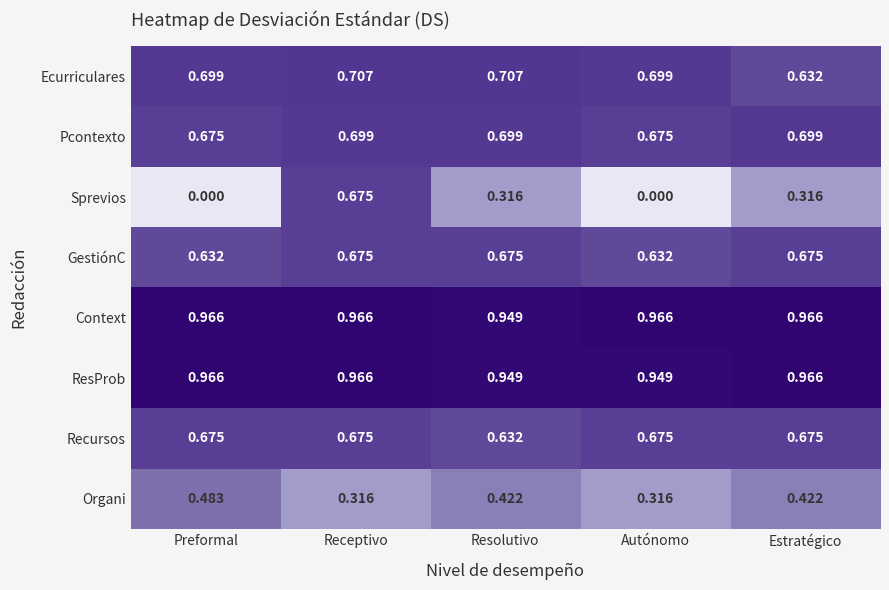

Which category has the lowest value in the Context series?

Resolutivo